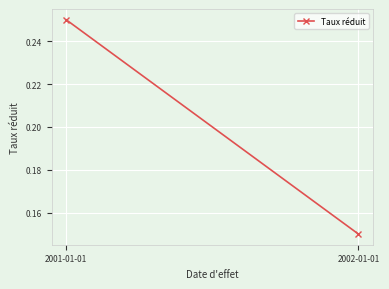

What is the greatest value displayed?

0.2